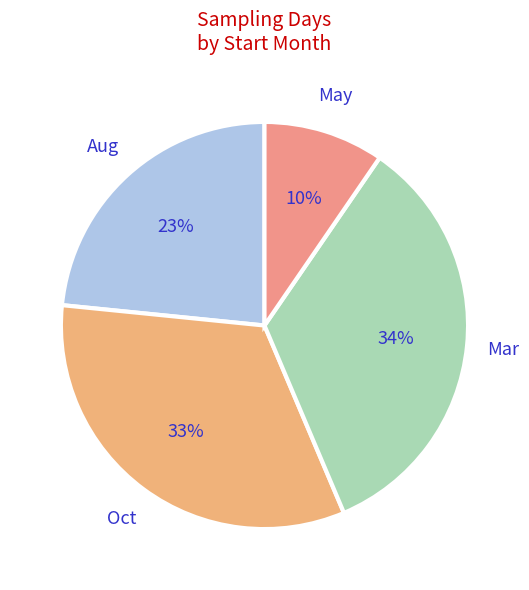

To the nearest percent, what is the combined percentage of Oct and Mar?

67%